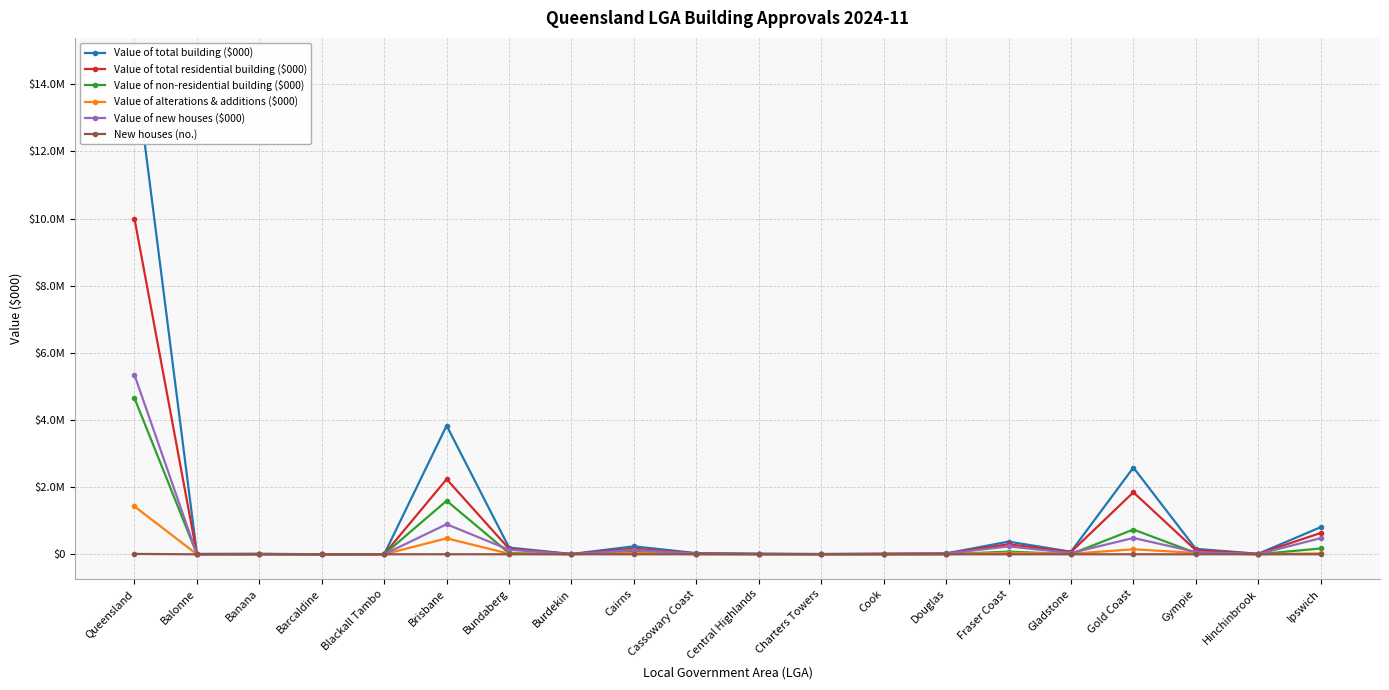

What is the sum of all Value of total residential building ($000) values?

15645861